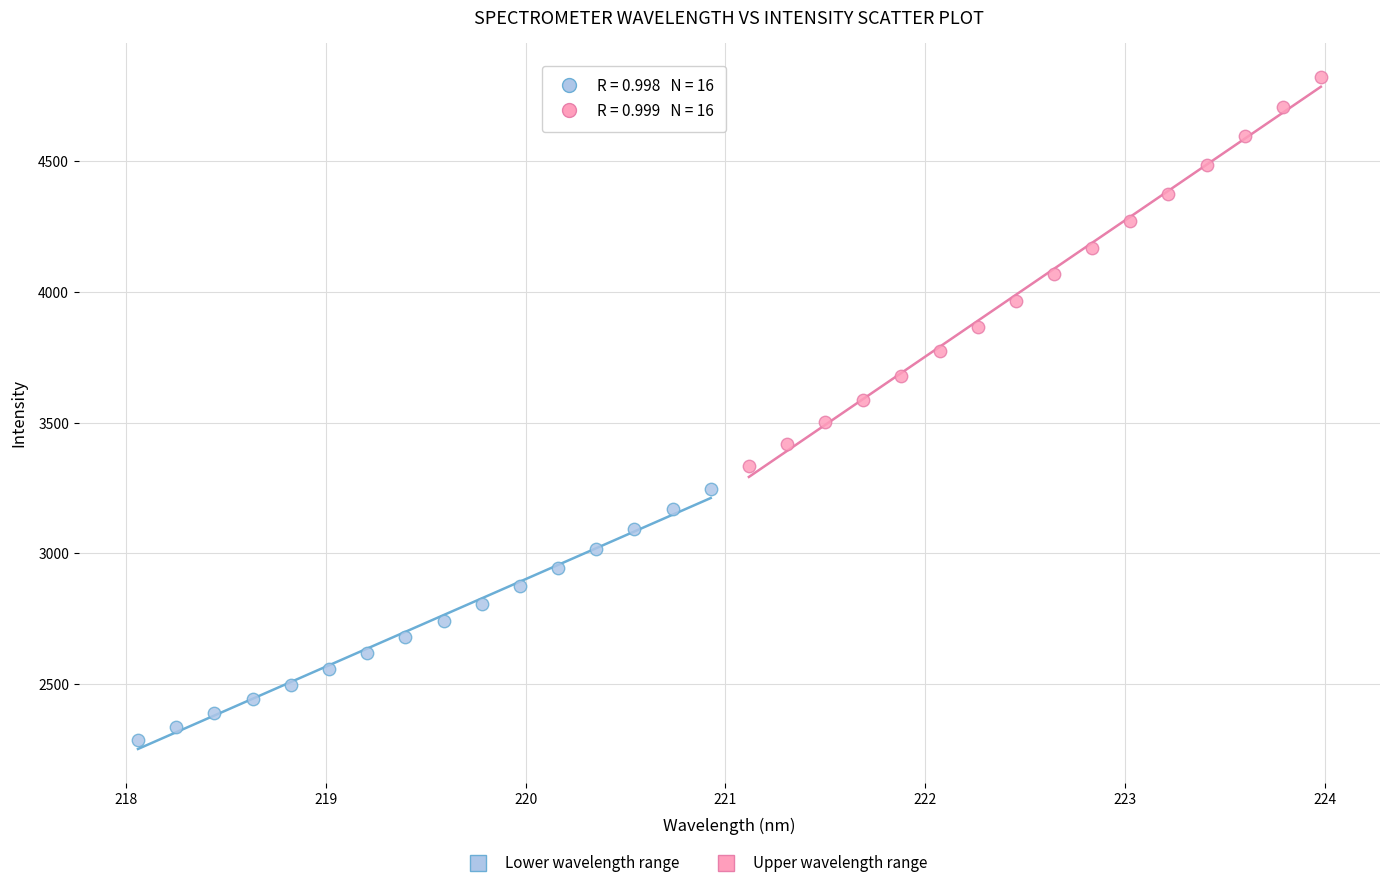

Which series has the largest Y range (max minus min)?

Upper wavelength range